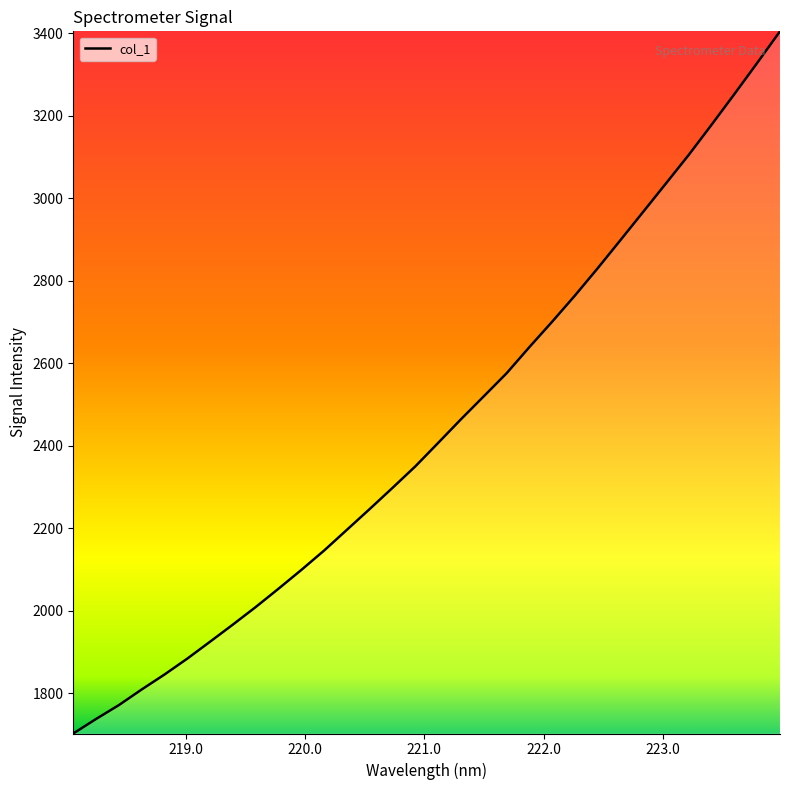

What is the sum of all values?

78104.1